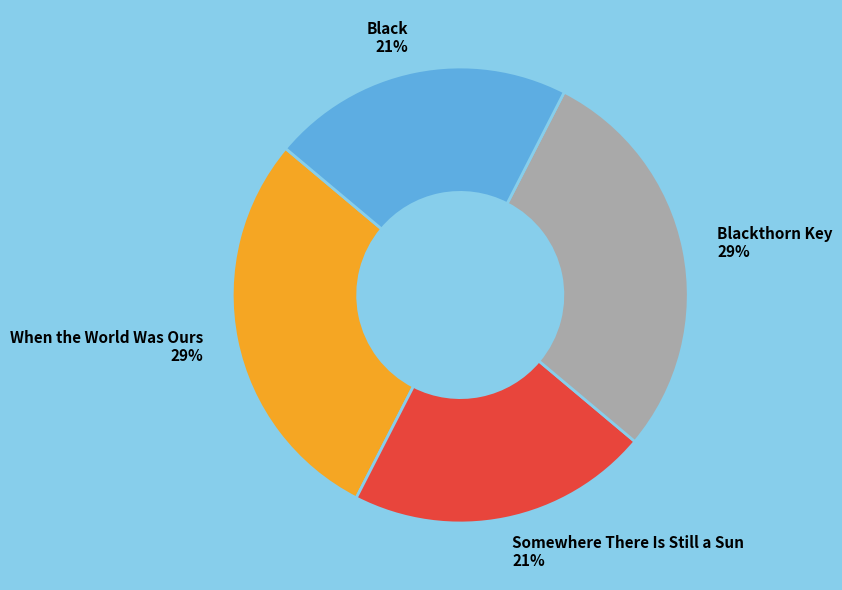

How many slices are in this pie chart?

4